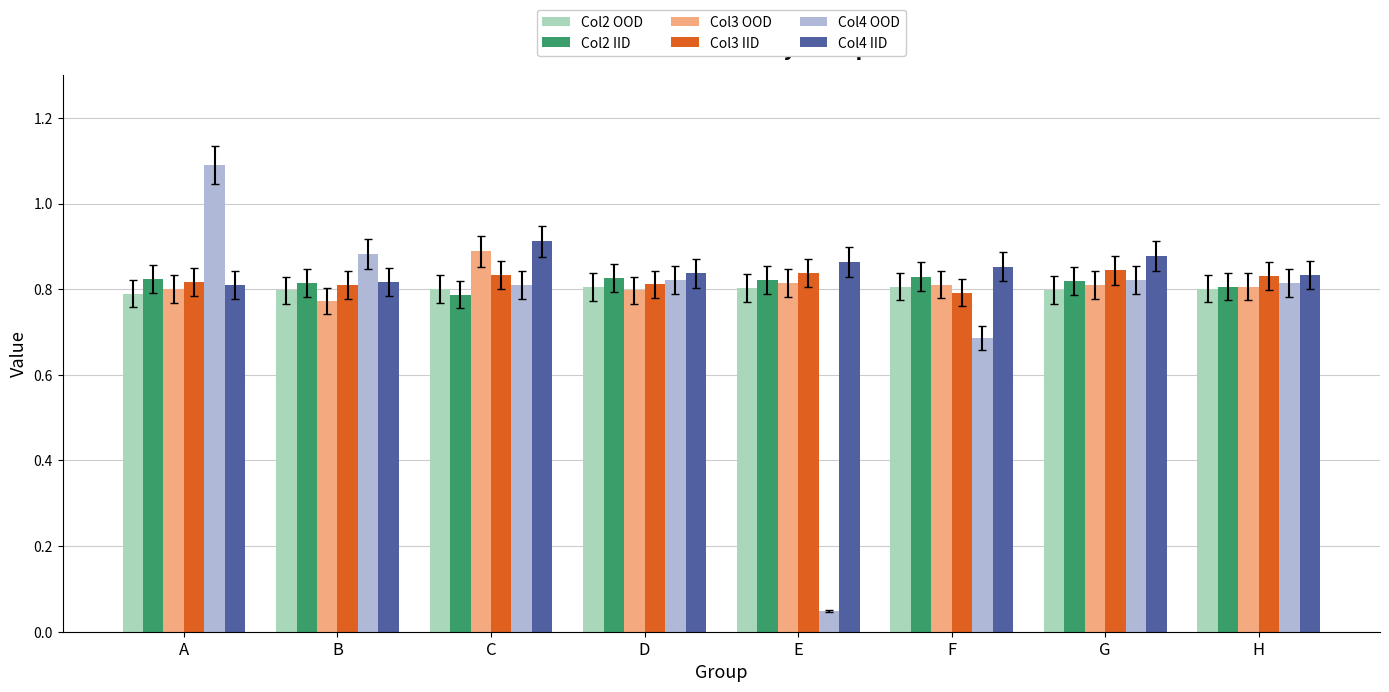

What is the total value across all series at H?

4.9